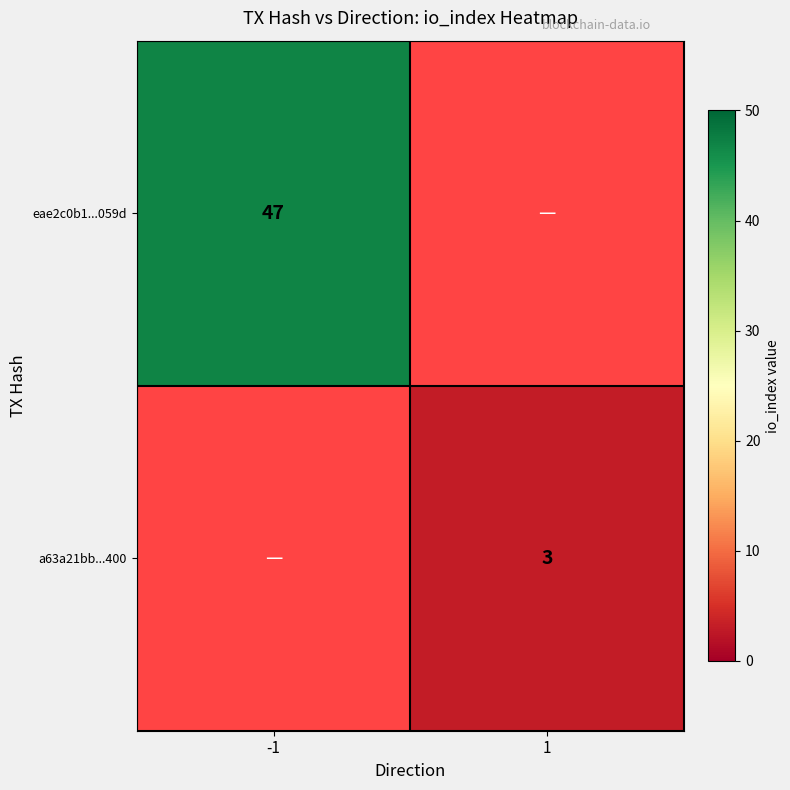

Is it true that eae2c0b1...059d equals 33 at -1?

False